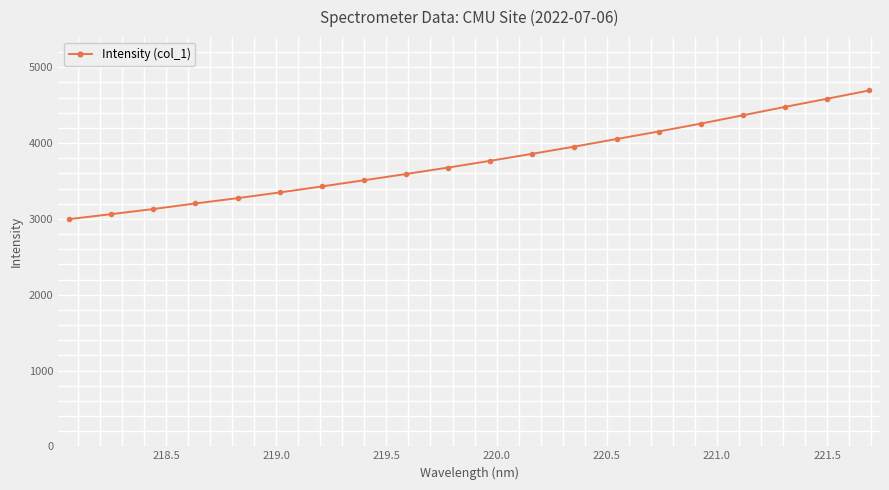

What is the greatest value displayed?

4693.3